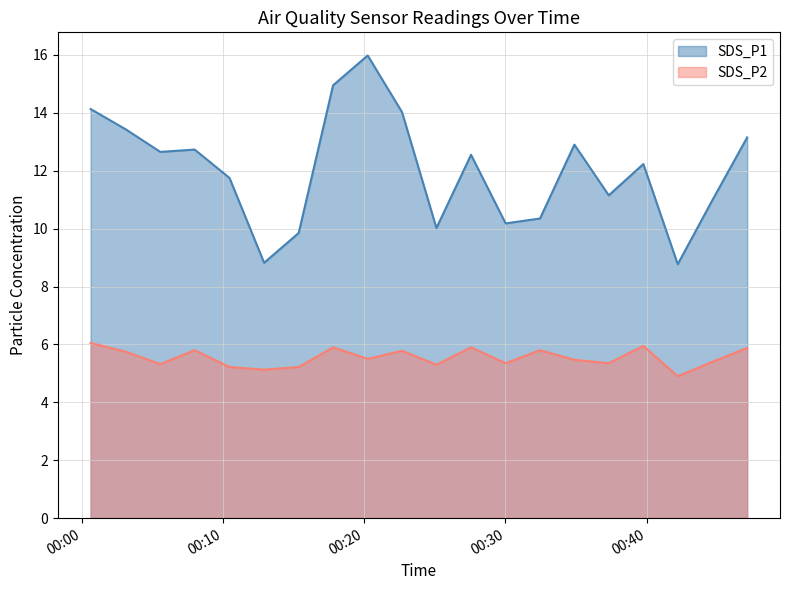

Which has a higher value, 2022/04/19 00:20:15 or 2022/04/19 00:30:01?

2022/04/19 00:20:15